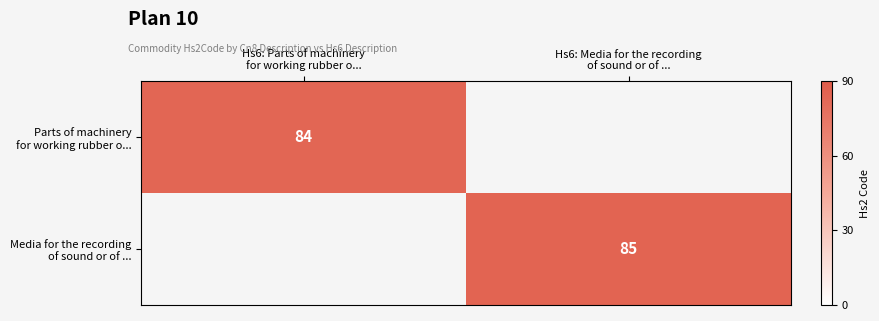

Is it true that row_0 equals 84.0 at Hs6: Parts of machinery
for working rubber o...?

True